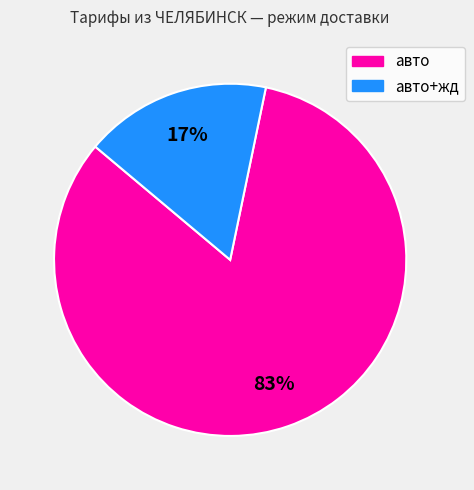

What is the largest slice in the pie chart?

авто